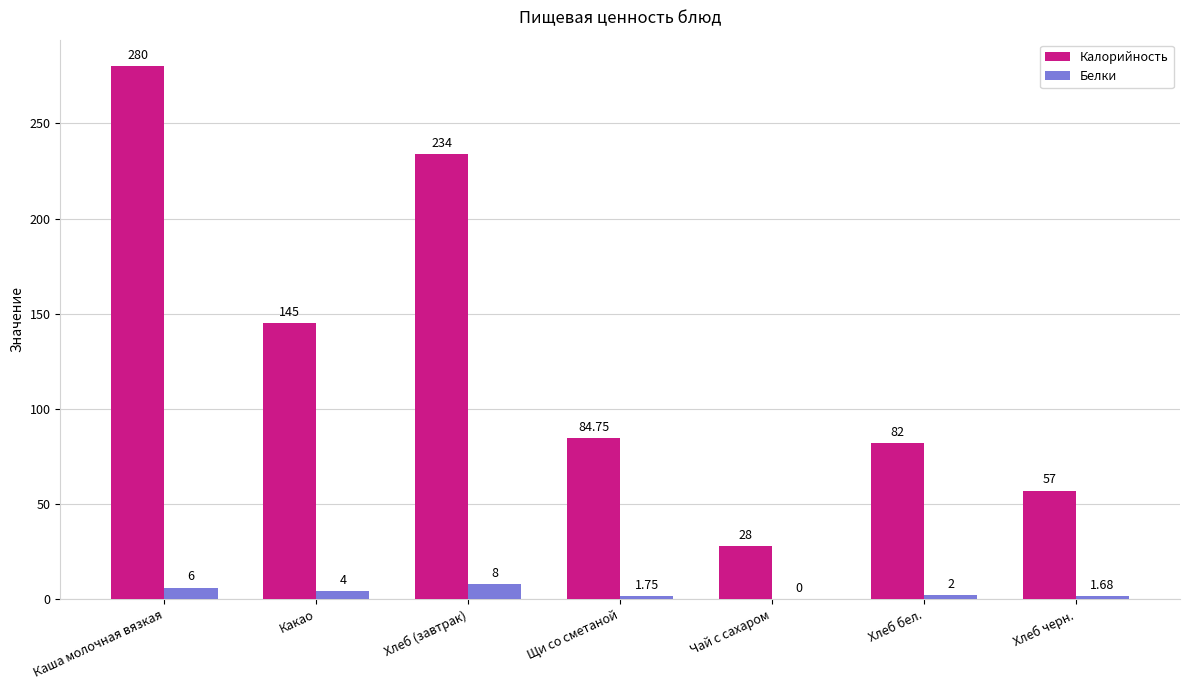

Is the value of Белки at Каша молочная вязкая greater than the value of Калорийность at Какао?

No